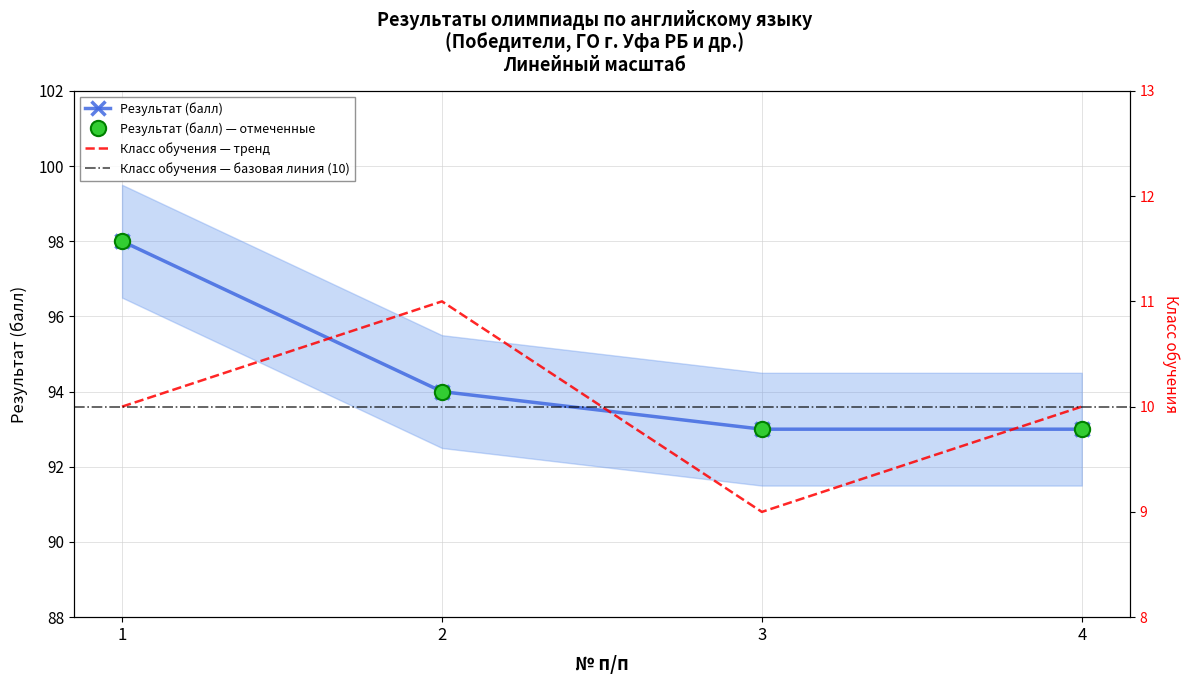

True or false: Класс обучения has a value of 10 at 4.

True